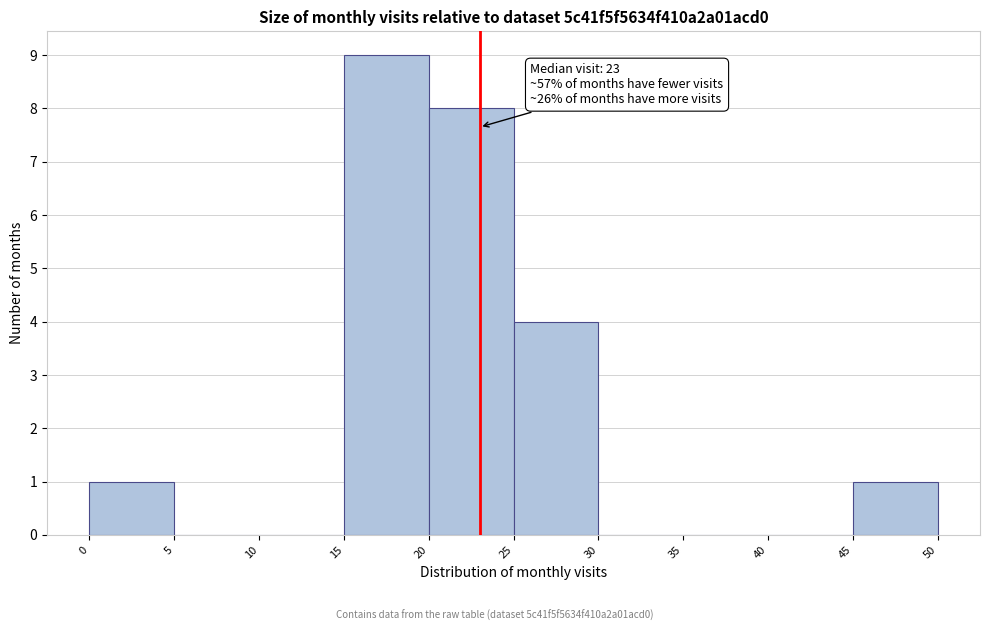

Over which range of the x-axis is the bar tallest?

15 to 20